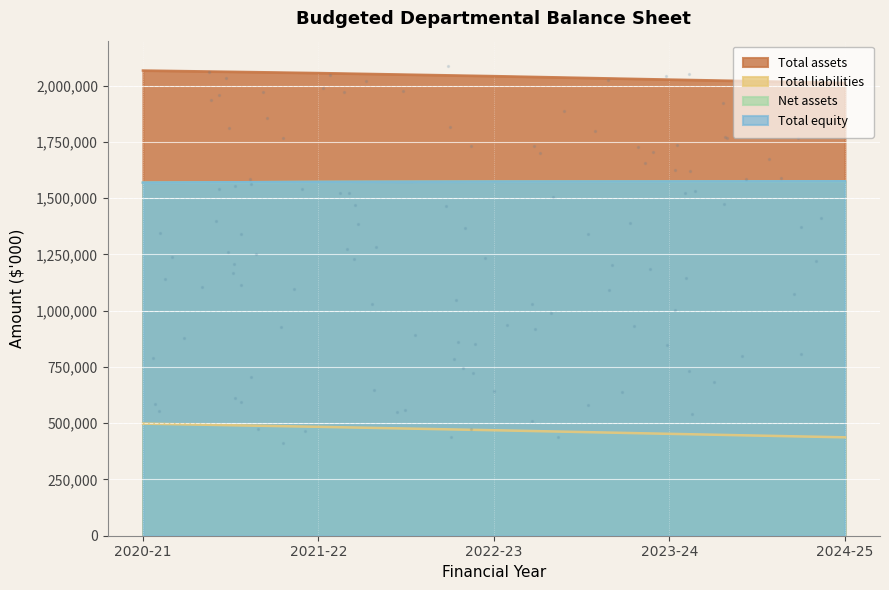

What are all the series names shown in the legend?

Total assets, Total liabilities, Net assets, Total equity